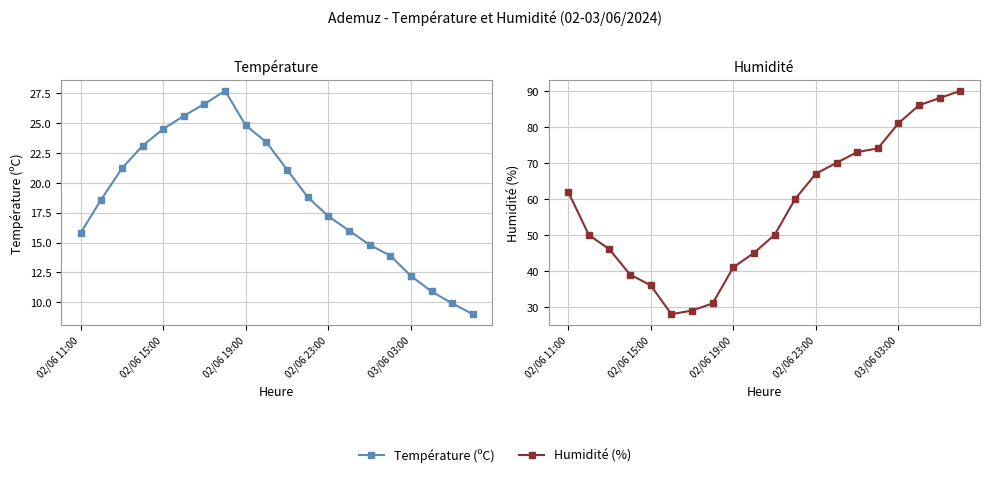

True or false: Température (ºC) and Humidité (%) cross at least once.

False